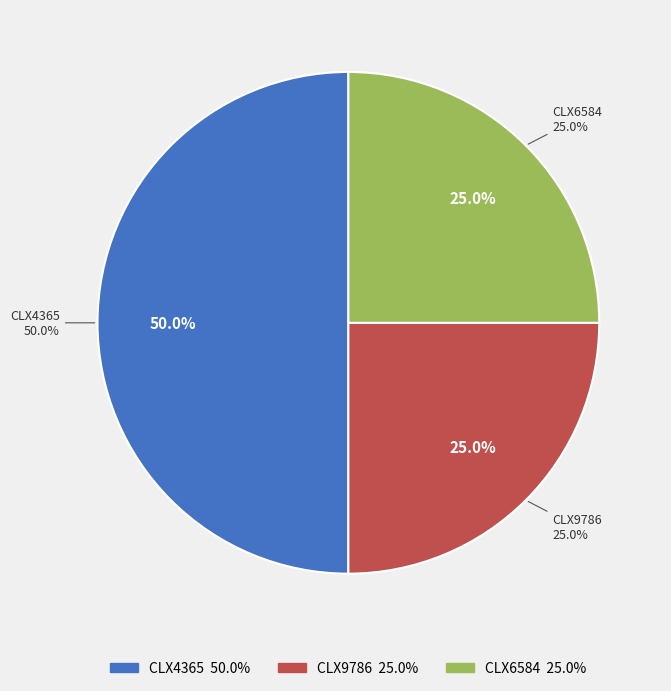

How many segments does this pie chart have?

3